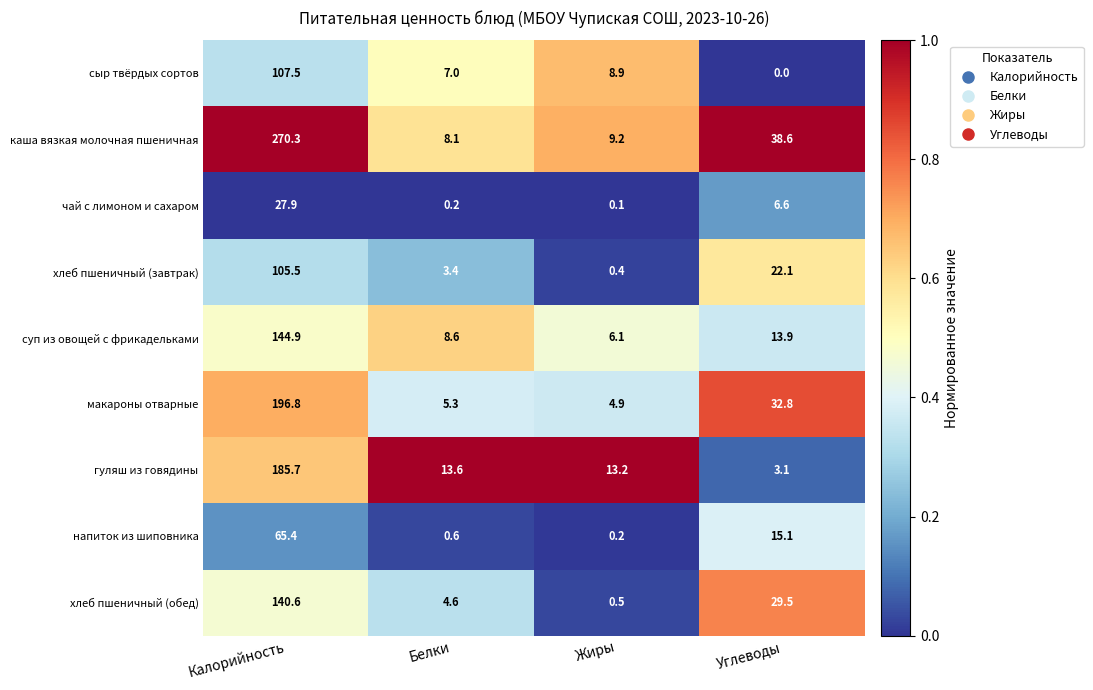

What is the difference between the maximum and second lowest values in the каша вязкая молочная пшеничная series?

261.1